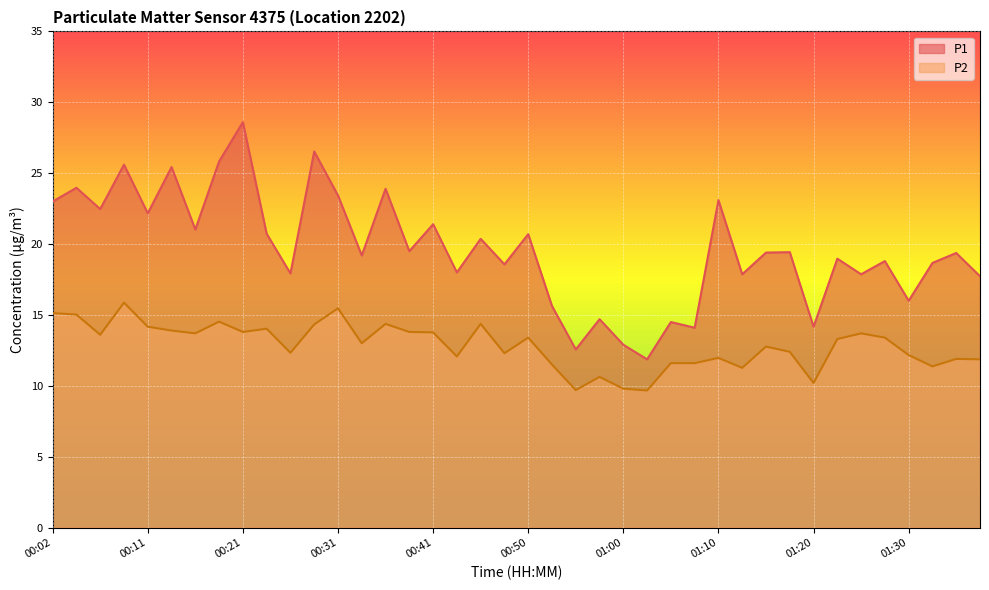

Which series changed the most between 01:25 and 01:37?

P2